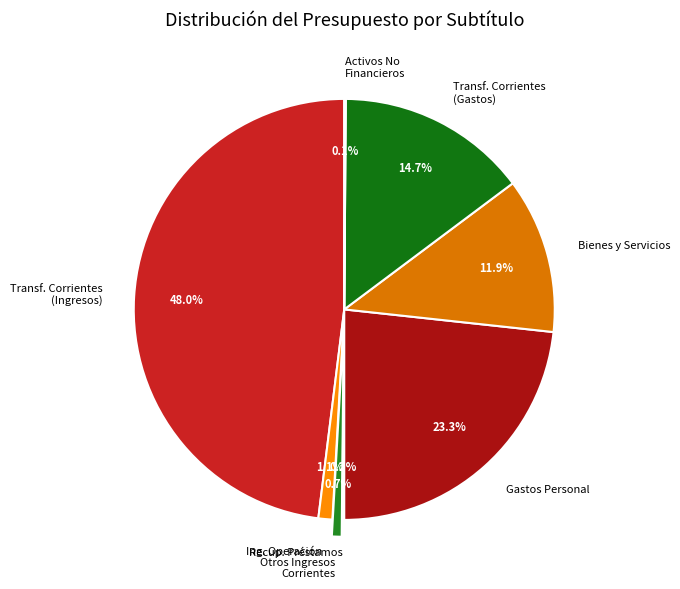

Does any single category account for the majority?

No